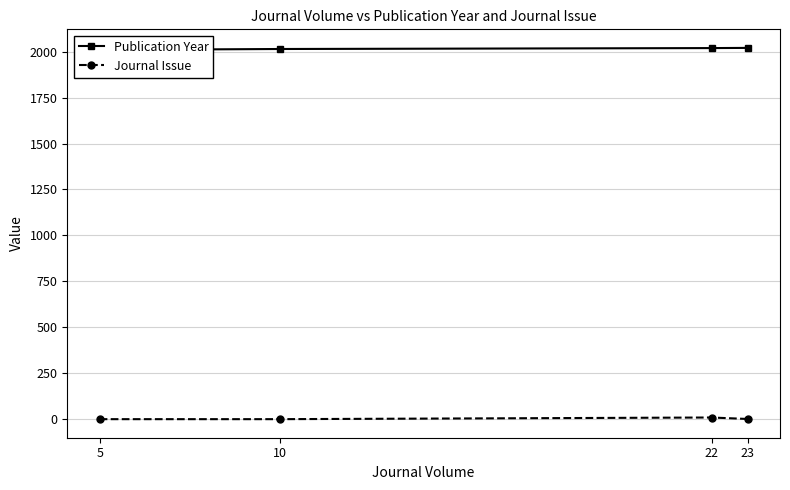

Reading left to right, extract all data points from this chart.

Publication Year: 2009	2014	2019	2020
Journal Issue: 1	1	10	2